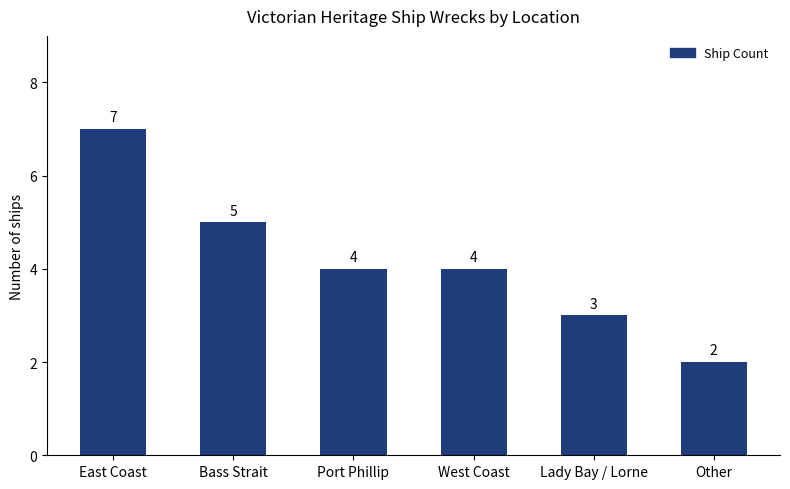

What is the change in value from East Coast to Other?

-5